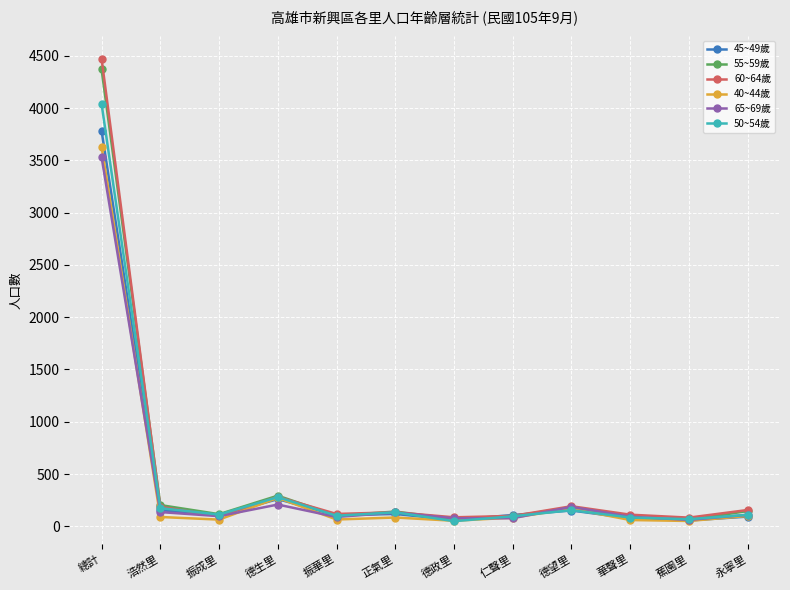

What is the label of the 7th point from the right?

正氣里